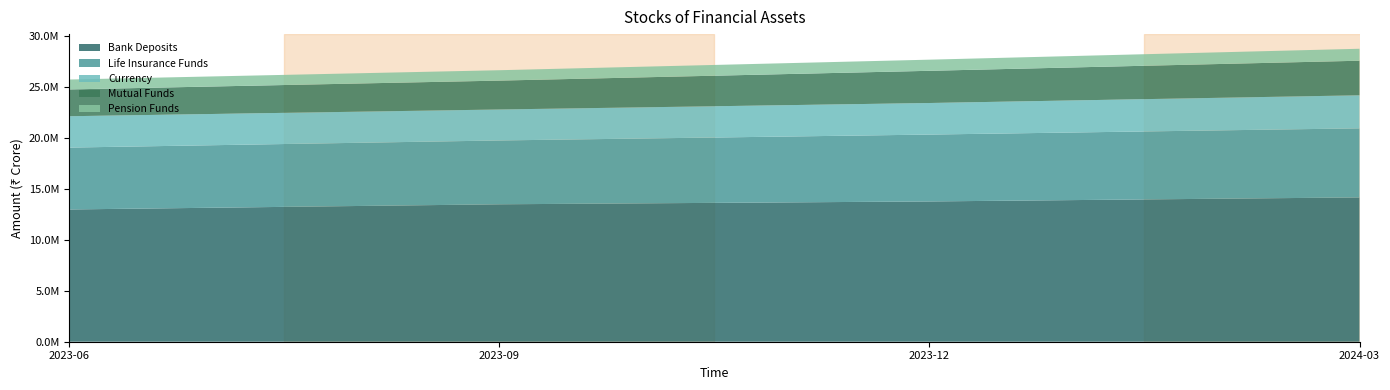

Reading left to right, extract all data points from this chart.

Bank Deposits: 12962575	13468783	13748656	14143228
Life Insurance Funds: 6064437	6255801	6553726	6769272
Currency: 3072878	3036177	3092896	3239540
Mutual Funds: 2626046	2829859	3156299	3387208
Pension Funds: 970016	1017975	1091276	1172651